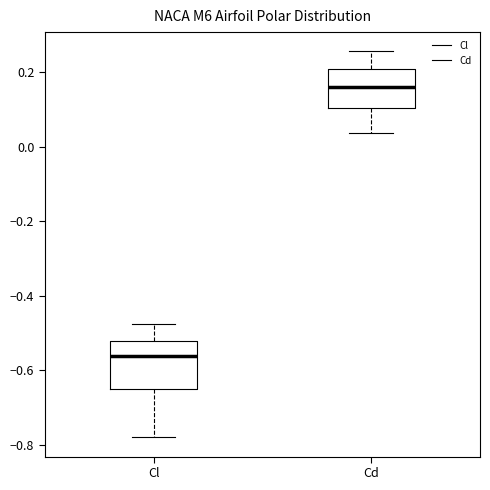

Comparing the boxes themselves (not the whiskers), which one is the tallest?

Cl